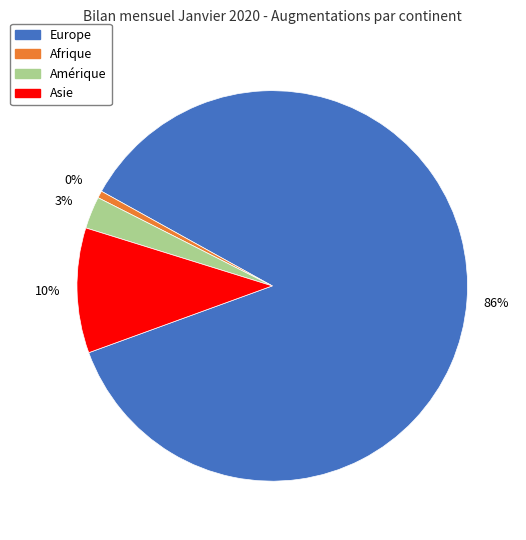

To the nearest percent, what is the difference between the largest and smallest slice percentages?

86%